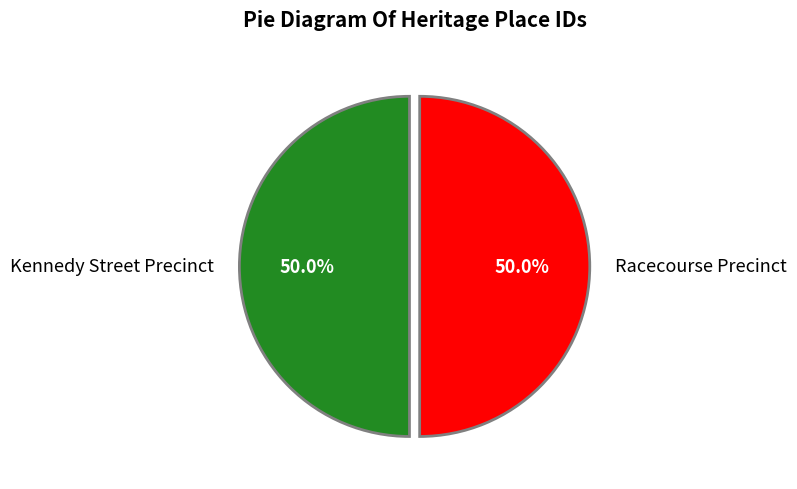

What is the ratio of the value at Kennedy Street Precinct to the value at Racecourse Precinct?

1.0